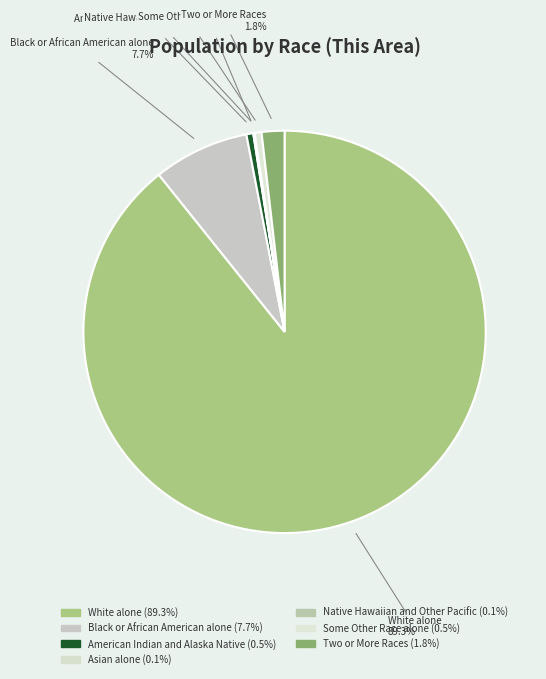

Which slice represents more than half of the pie?

White alone